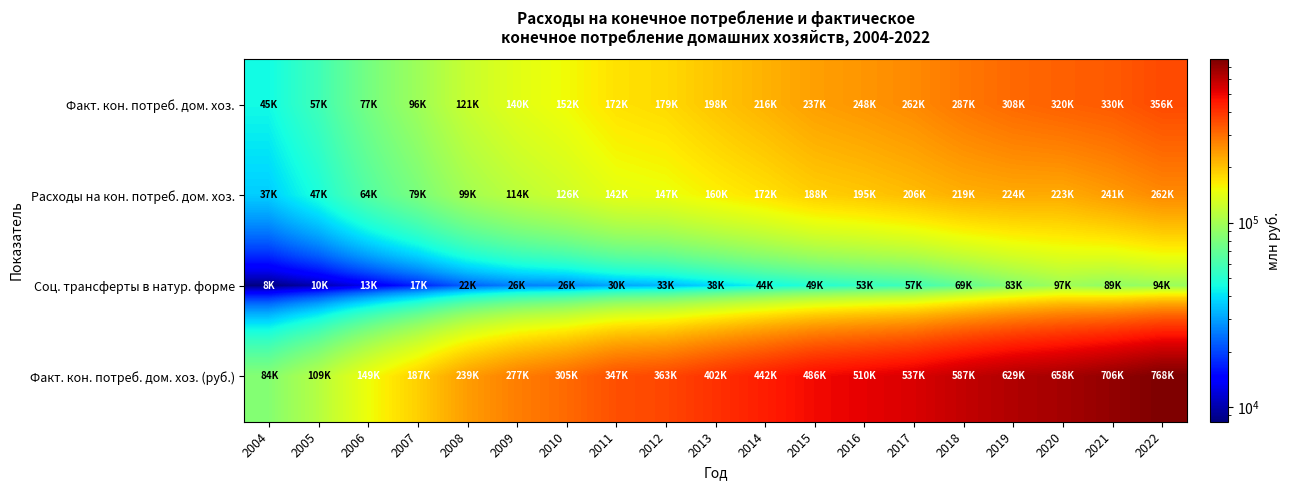

Which series has the widest spread of values?

Факт. кон. потреб. дом. хоз. (руб.)